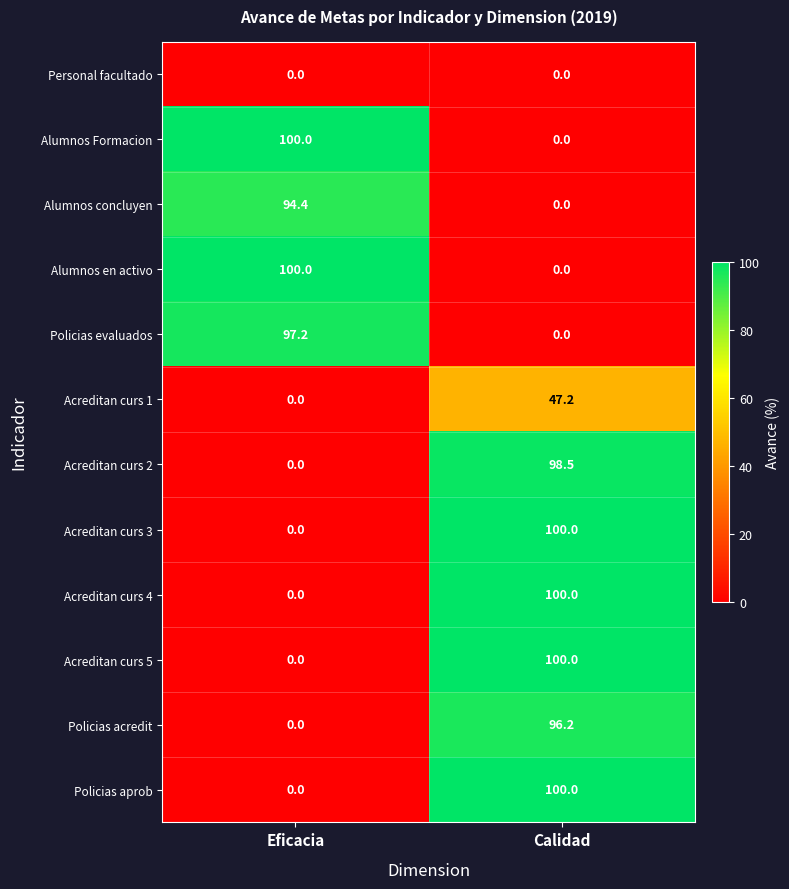

List the labels in order of Policias evaluados value, largest first.

Eficacia, Calidad